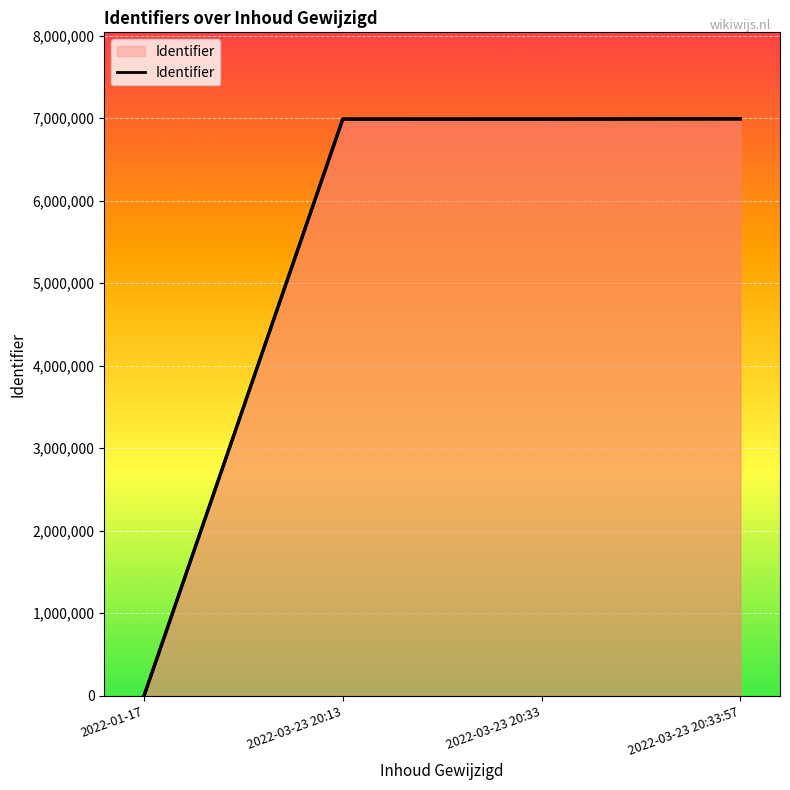

The chart shows a value of 6987309 at 2022-03-23 20:13. True or false?

True